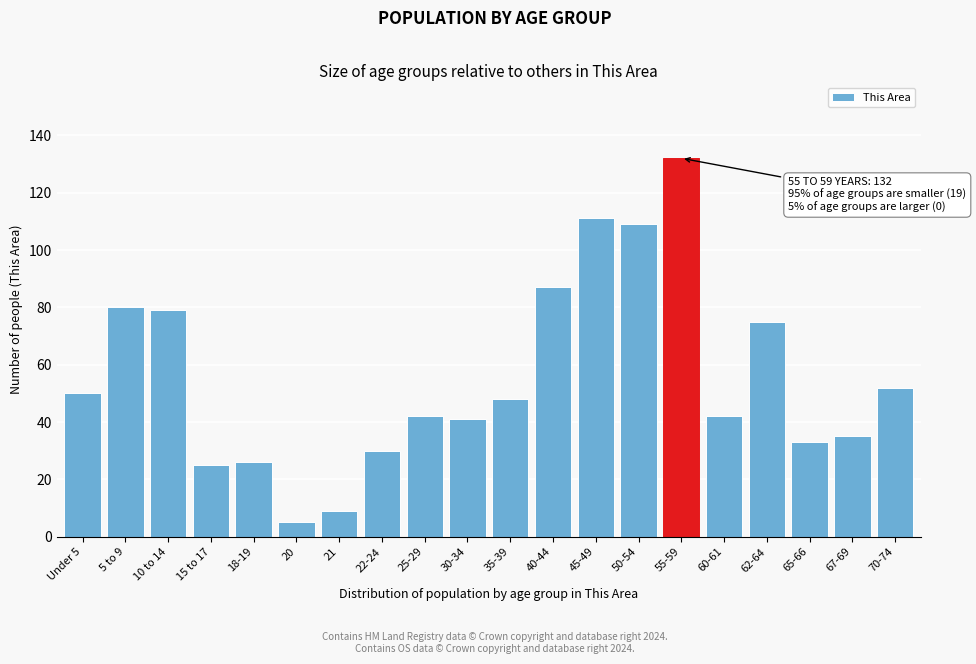

Reading right to left, extract all data points from this chart.

70-74=52	67-69=35	65-66=33	62-64=75	60-61=42	55-59=132	50-54=109	45-49=111	40-44=87	35-39=48	30-34=41	25-29=42	22-24=30	21=9	20=5	18-19=26	15 to 17=25	10 to 14=79	5 to 9=80	Under 5=50